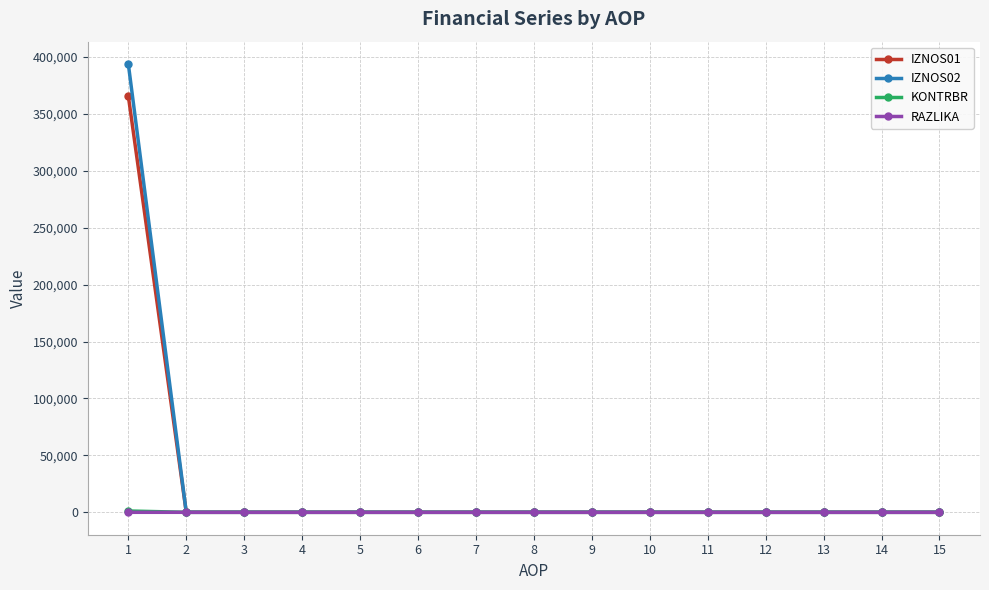

At which category is the sum across all series the highest?

1